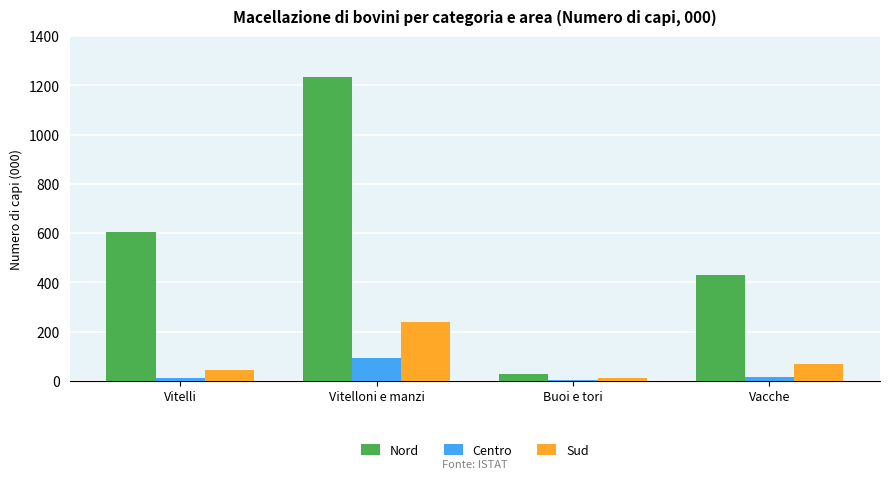

Which category has the highest value across all series?

Vitelloni e manzi